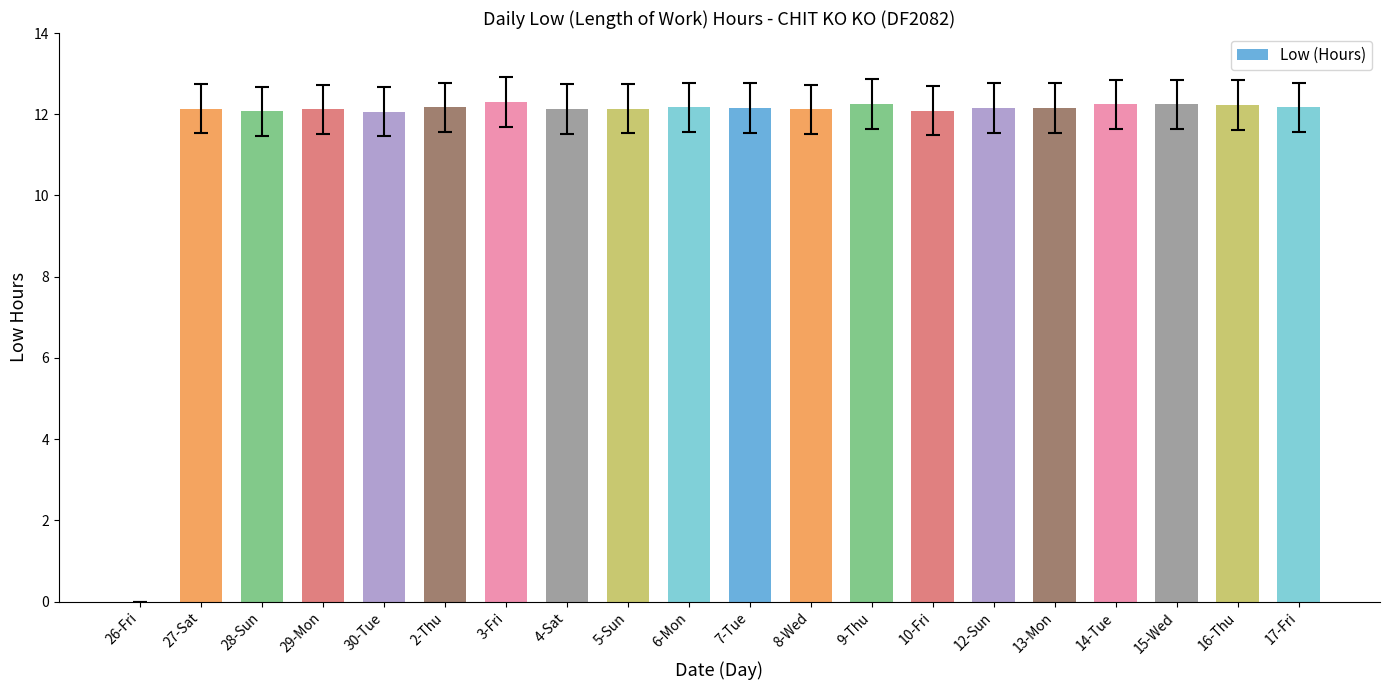

Are the bars horizontal?

No